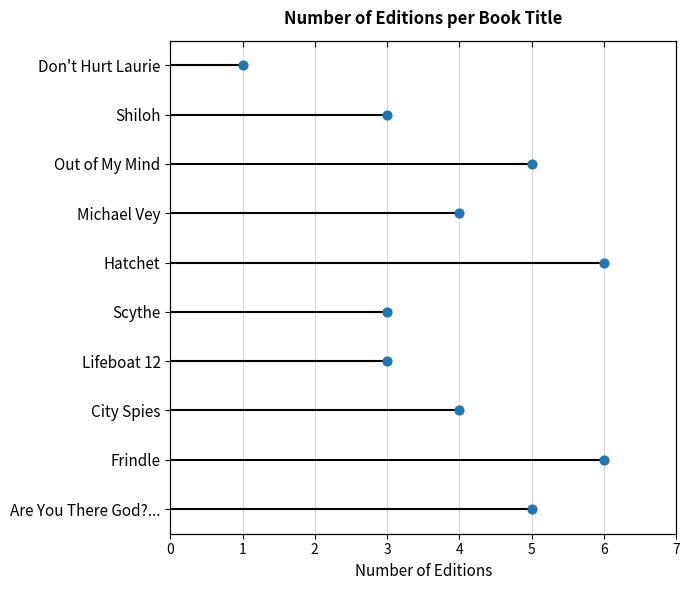

What is the change in value from 5 to 1?

+2